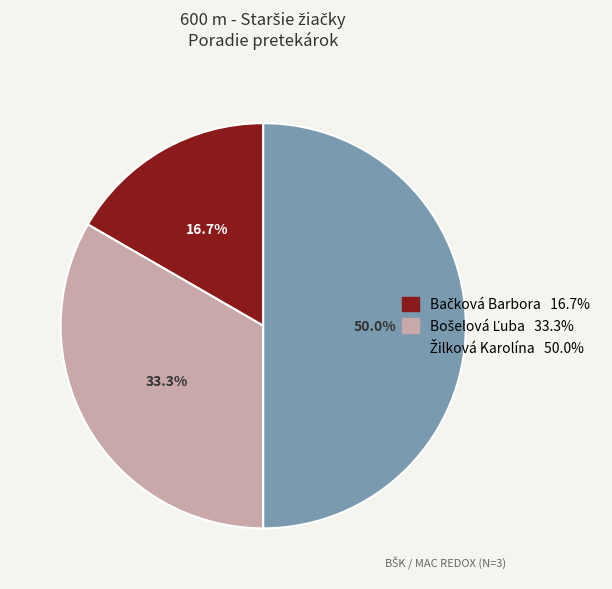

To the nearest percent, what portion does Bošelová Ľuba represent?

33%